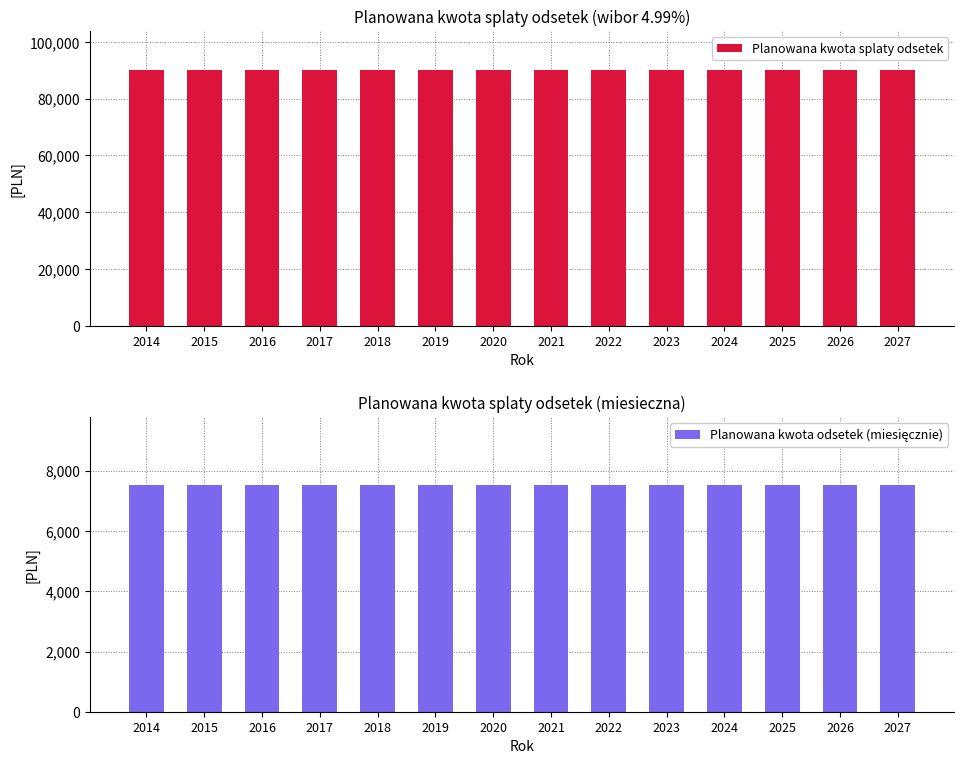

What is the value of the Planowana kwota splaty odsetek bar at the 1st from the left?

90282.4